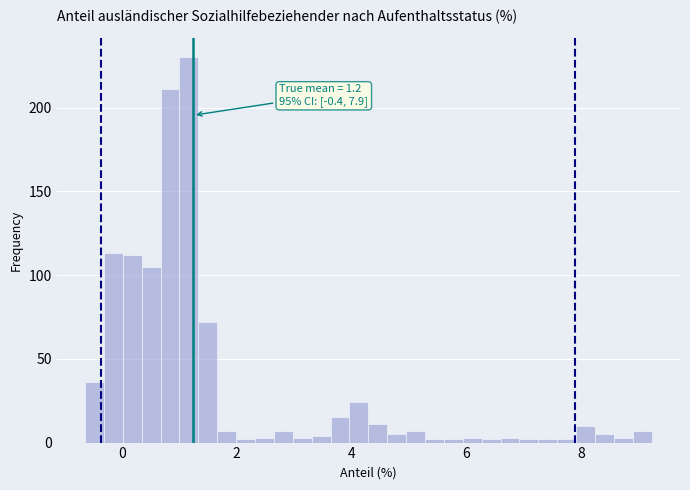

Read against the x-axis, roughly where is the centre of the tallest bar?

1.2